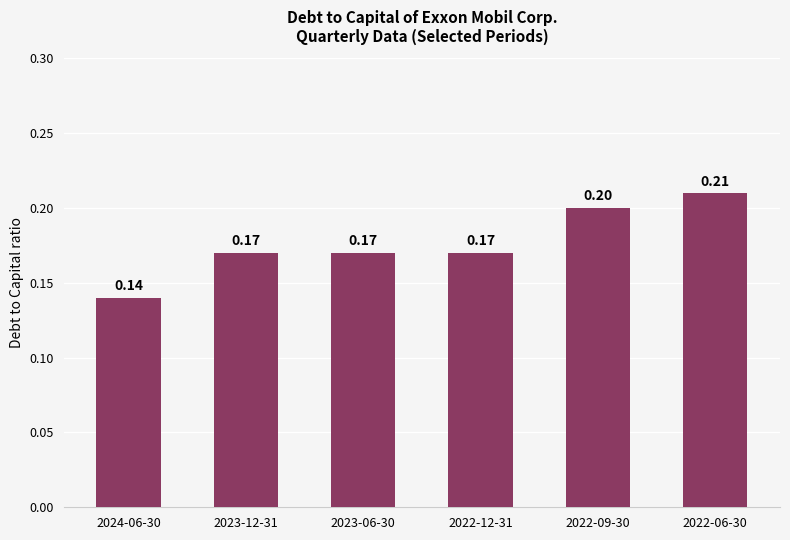

How many bars are there in total?

6